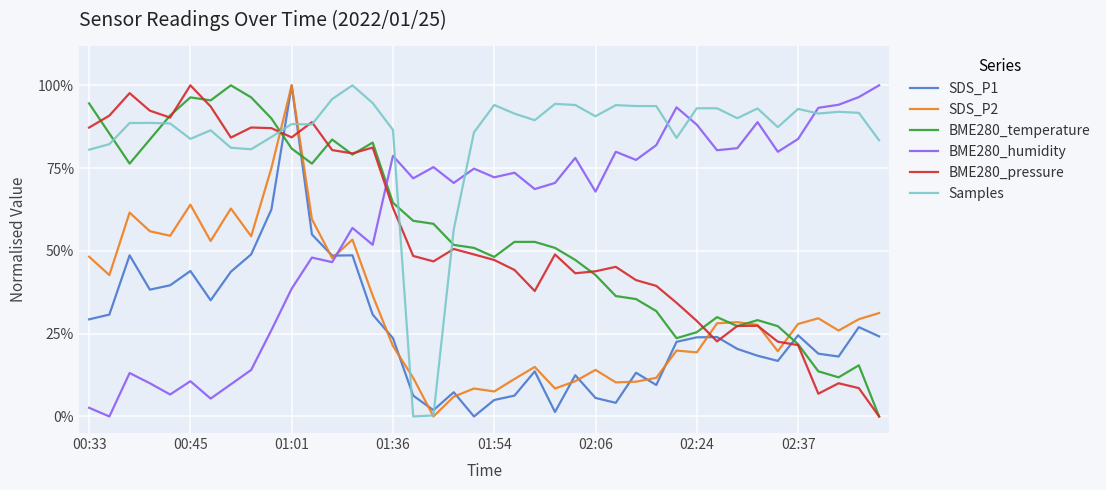

Does the chart display data point markers on the line(s)?

No